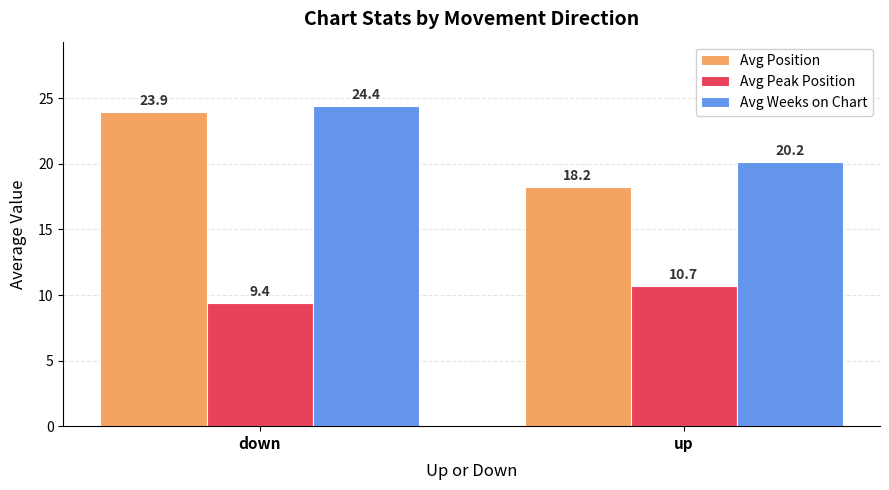

What value does the Avg Peak Position series have at up?

10.7